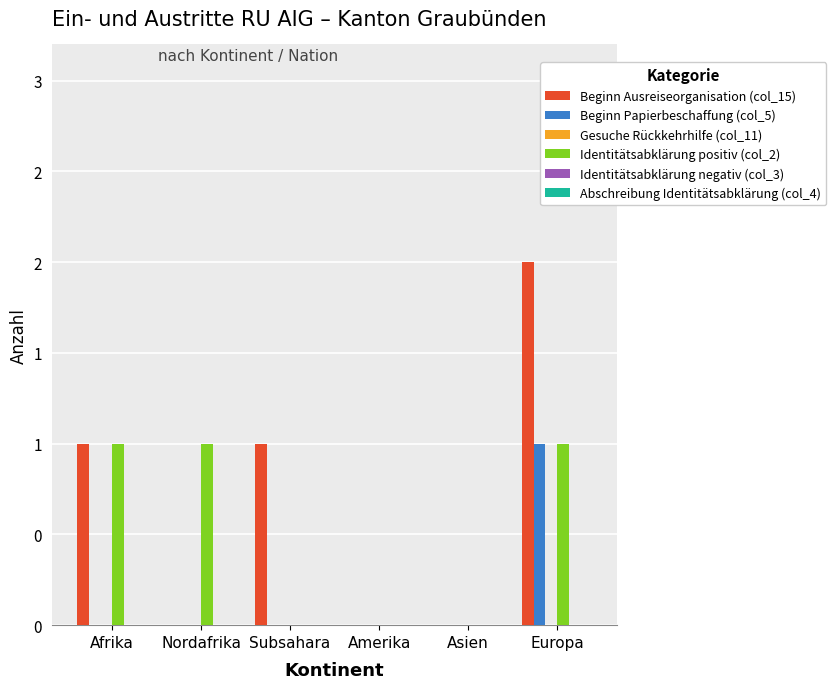

Which label corresponds to the smallest value in the chart?

Nordafrika